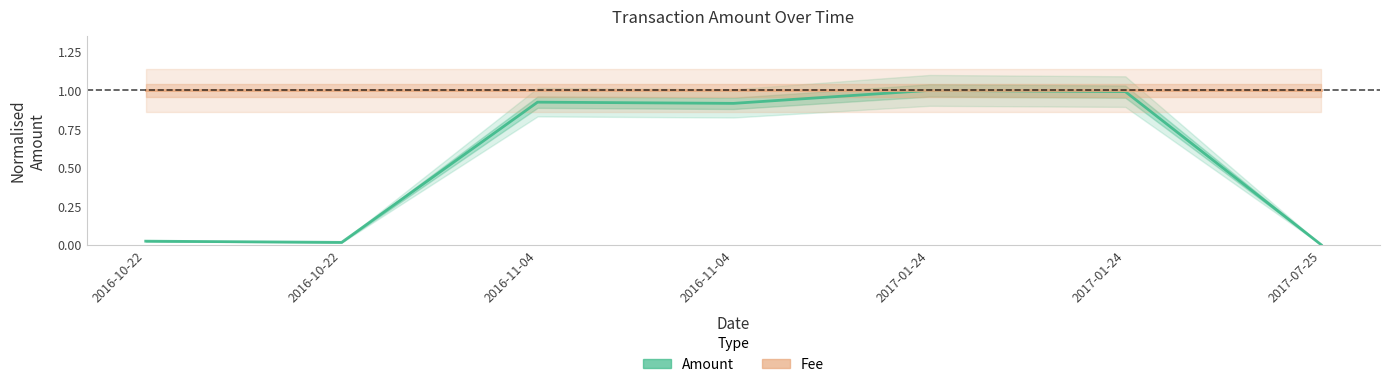

In Amount, how many points are higher than both neighbors (excluding endpoints)?

2